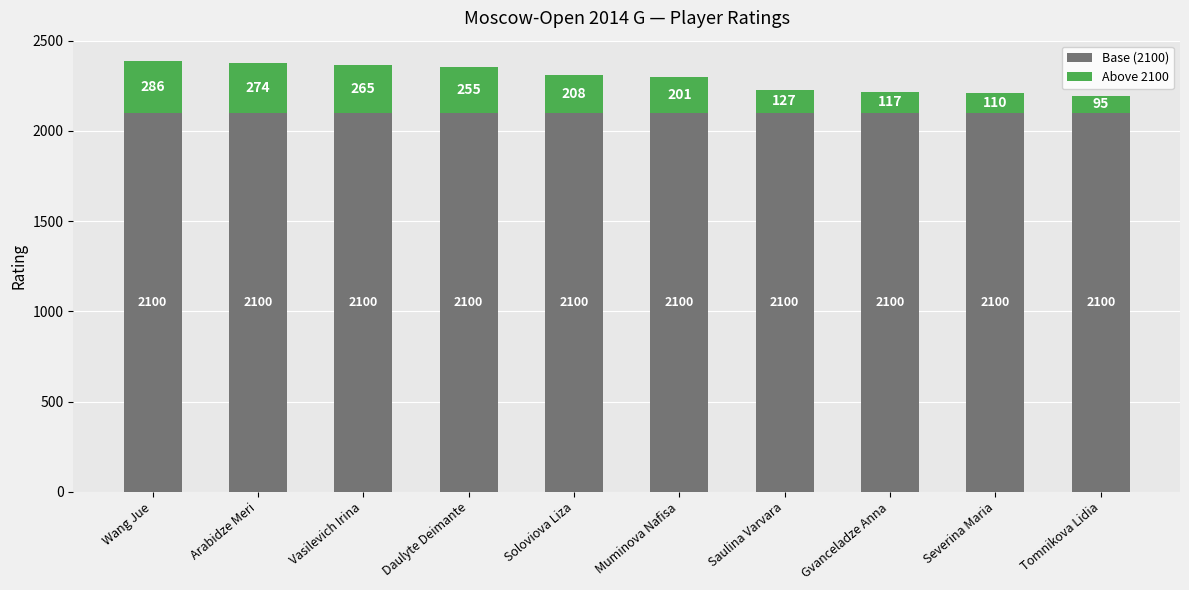

The Base (2100) series shows 2994 at Wang Jue. True or false?

False